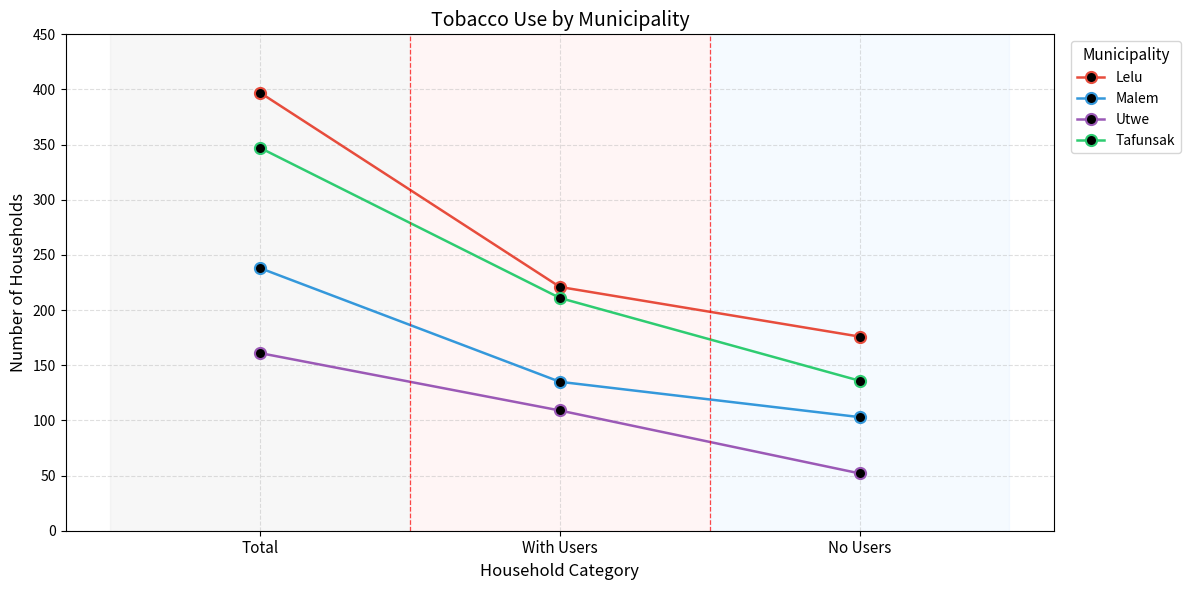

Does the chart have visible grid lines?

Yes